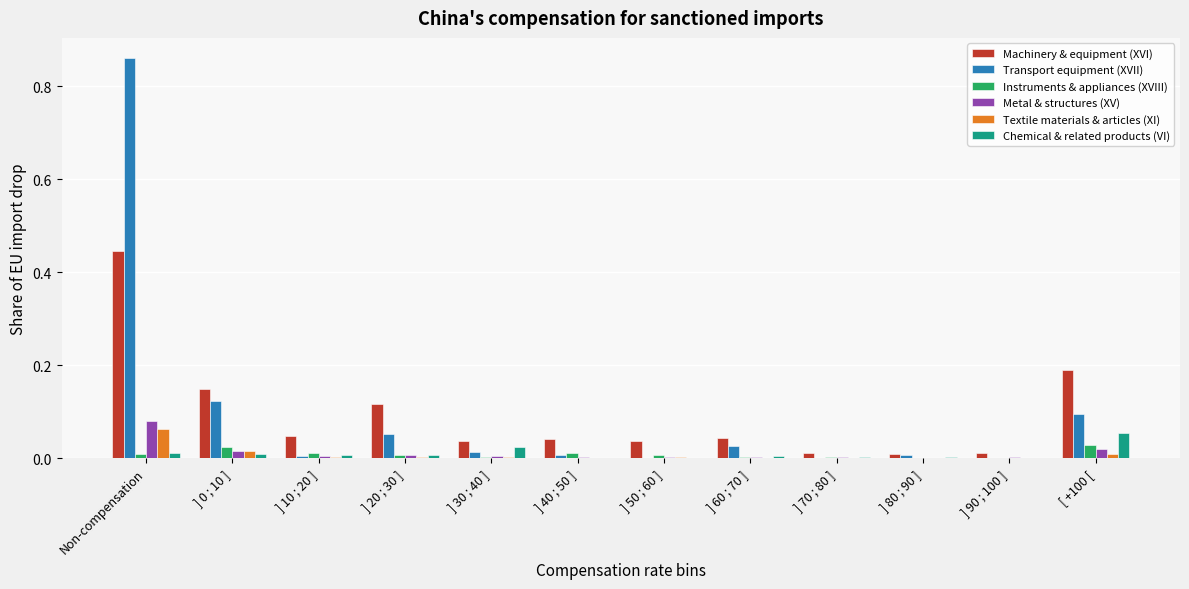

Is the value of Machinery & equipment (XVI) at ] 10 ; 20 ] greater than the value of Instruments & appliances (XVIII) at [ +100 [?

Yes